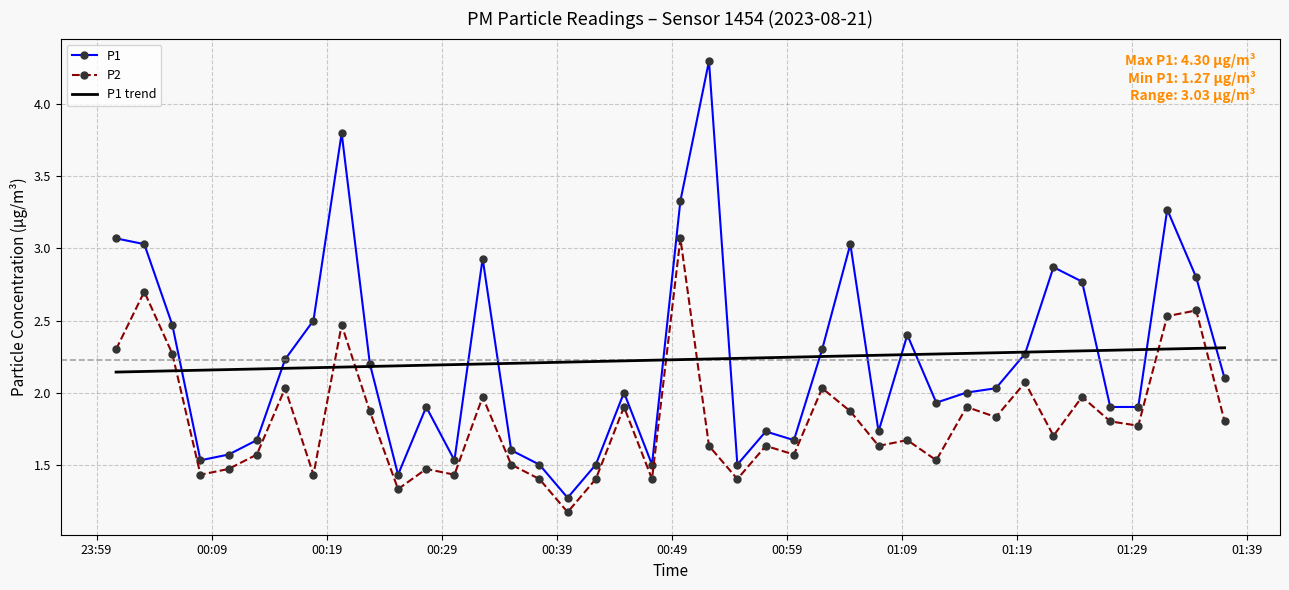

What is the smallest value displayed?

1.2